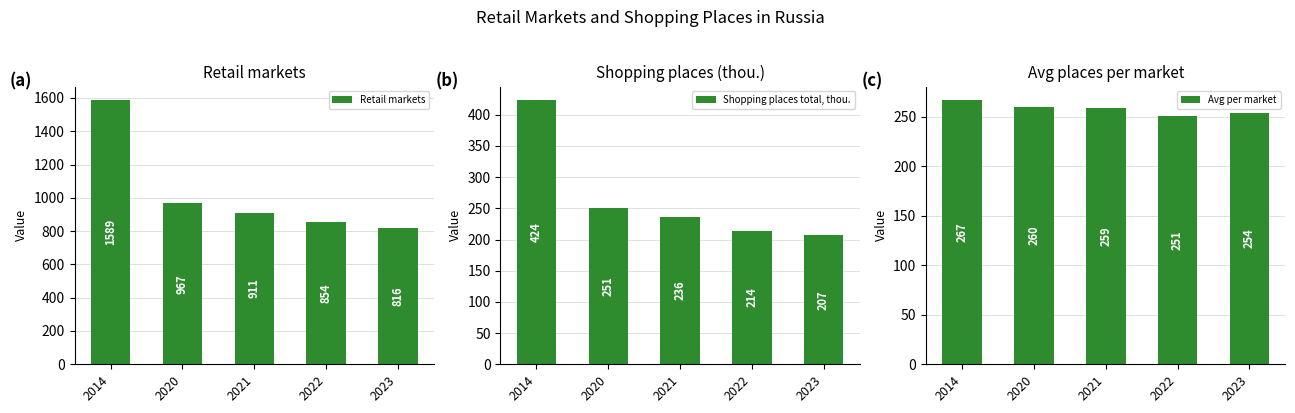

What is the value of the Retail markets bar at the 3rd from the left?

911